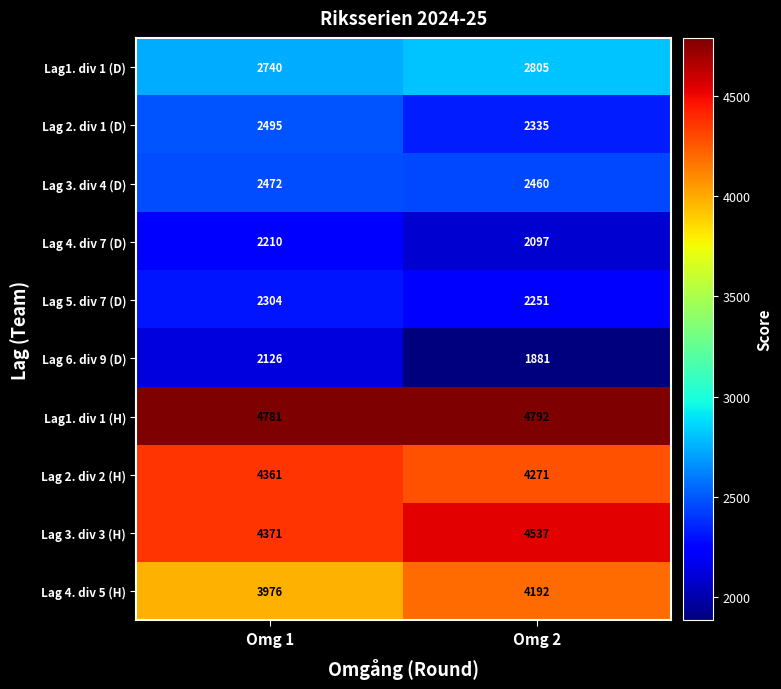

What value does the Lag1. div 1 (H) series have at Omg 1, to the nearest 10?

4780